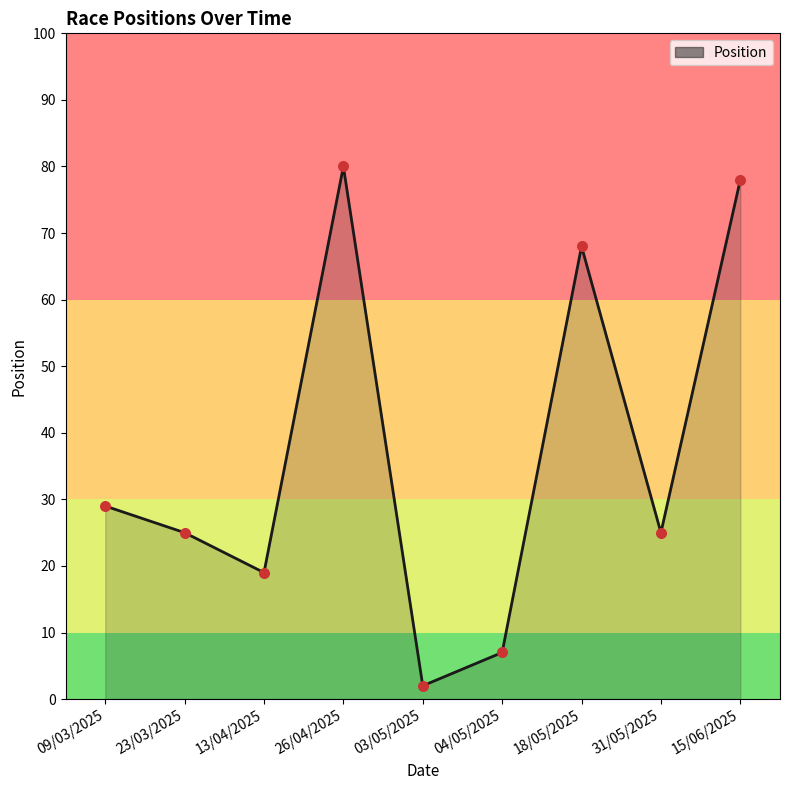

Approximately how many times larger is the value at 31/05/2025 compared to 15/06/2025?

0.3